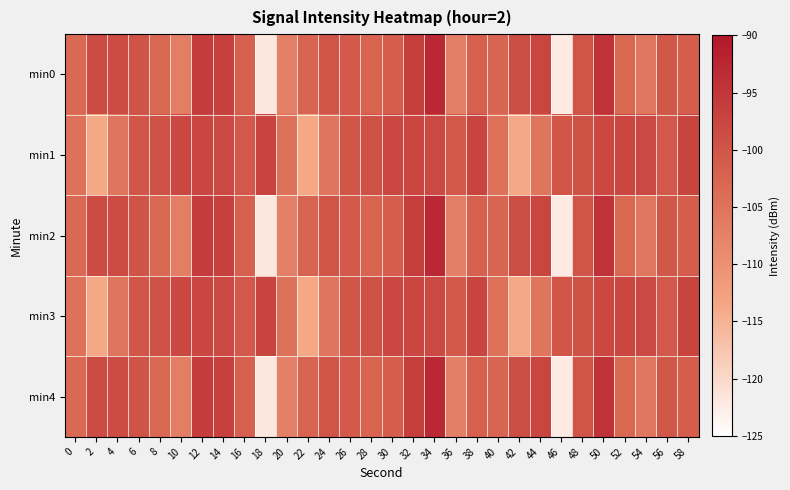

Rank the series at 6 from highest to lowest value.

min0, min2, min4, min1, min3